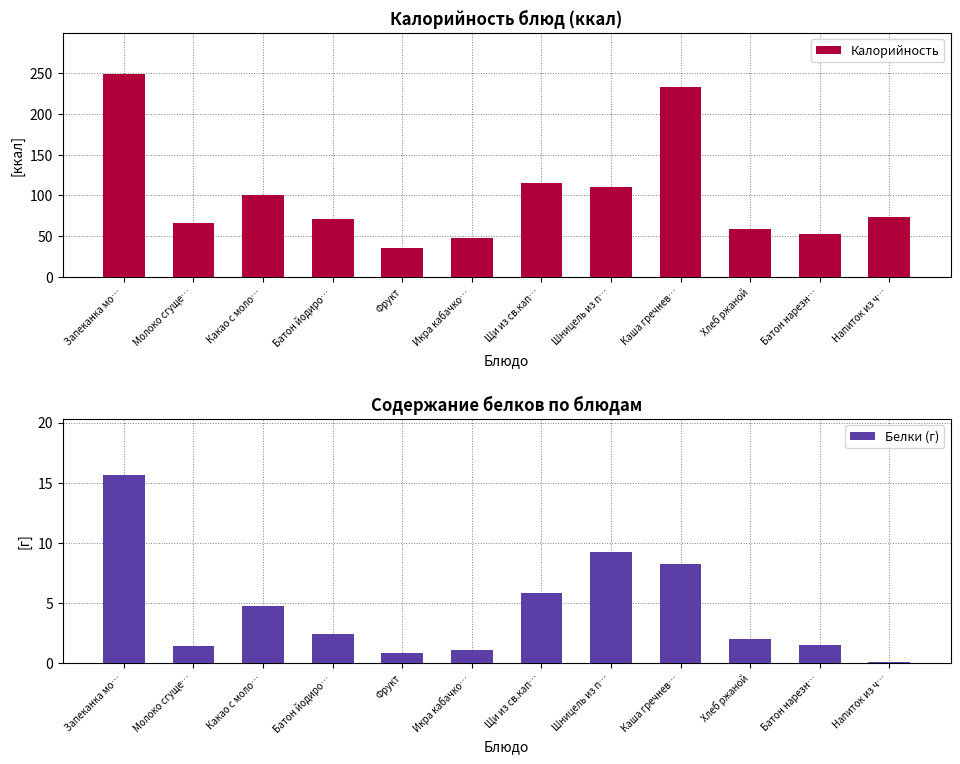

Which series has the widest spread of values?

Калорийность